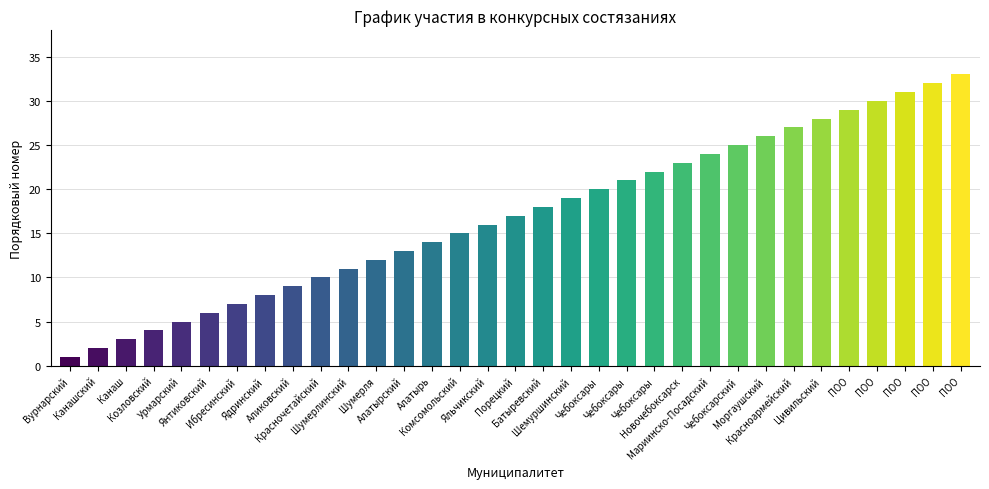

What is the value of the 2nd bar from the left?

2